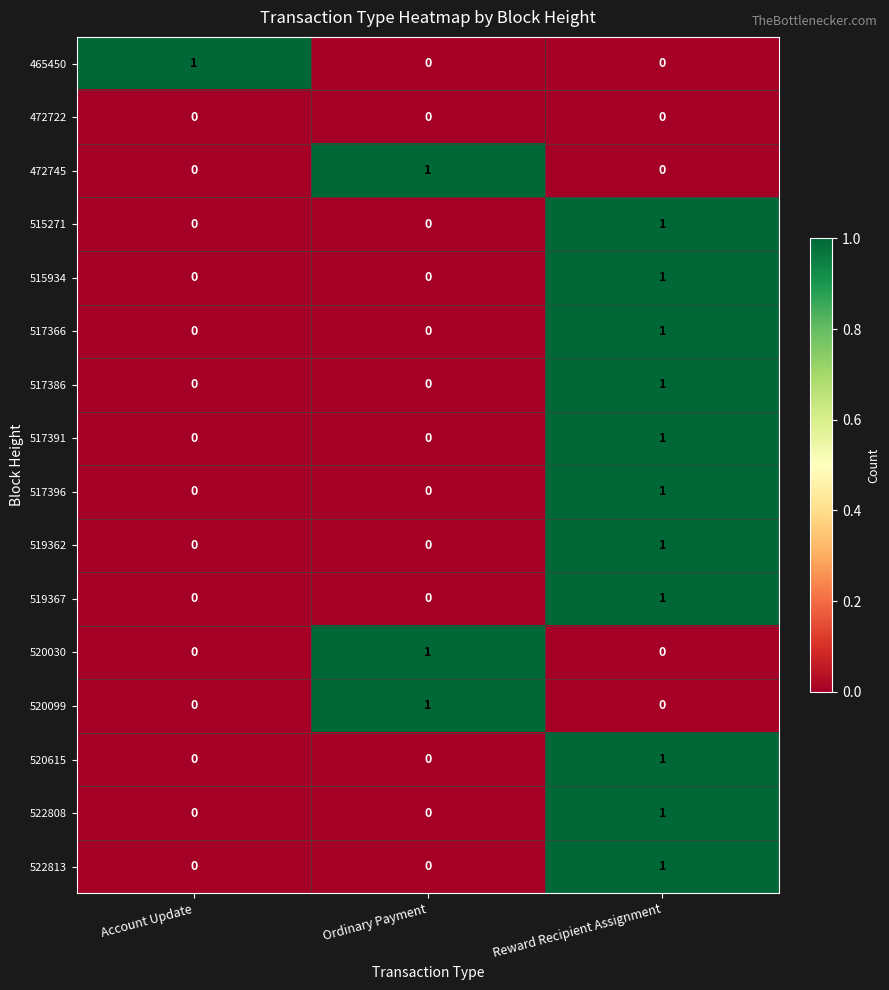

Is the value of 522808 at Reward Recipient Assignment greater than the value of 517386 at Account Update?

Yes